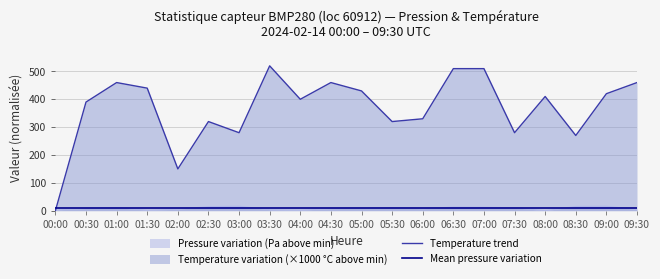

What is the value of the Temperature trend point at the 7th from the left?

280.0